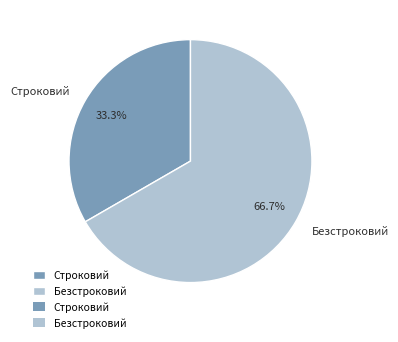

What is the ratio of the value at Безстроковий to the value at Строковий?

2.0